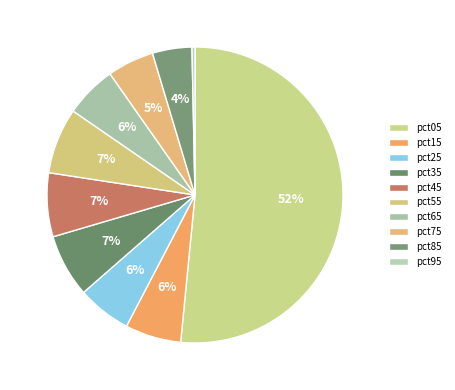

To the nearest percent, what percentage of the pie is pct05?

52%